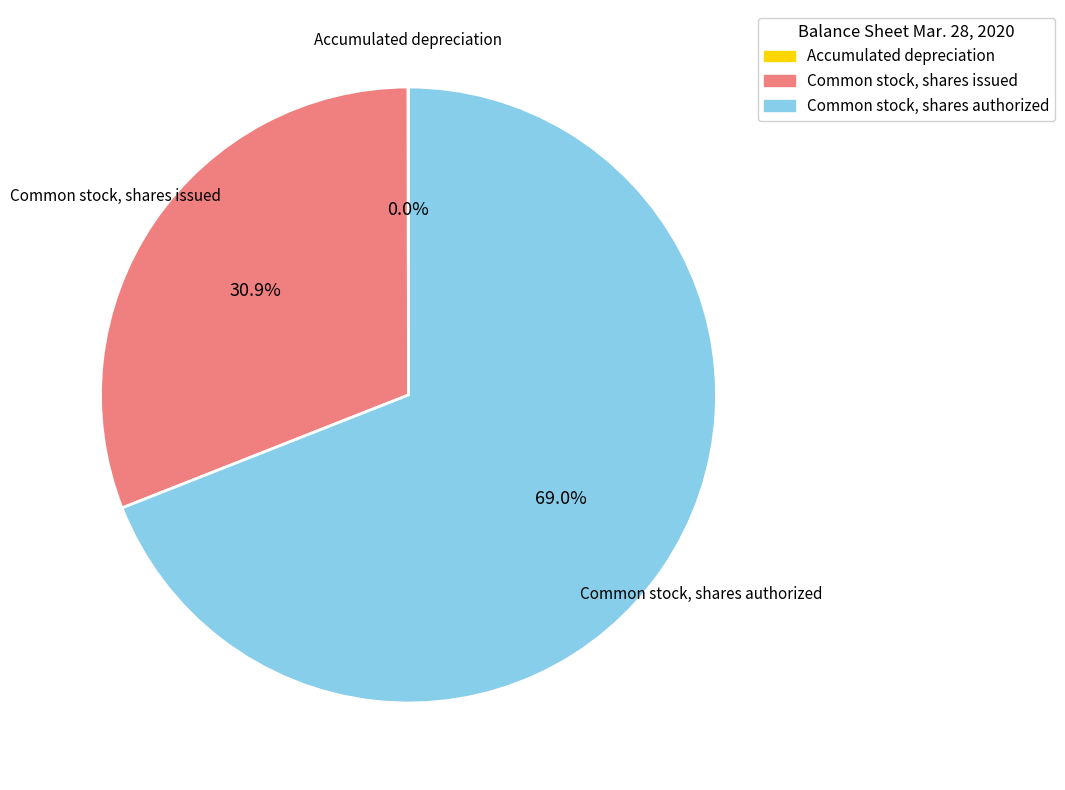

To the nearest percent, what portion does Common stock, shares authorized represent?

69%